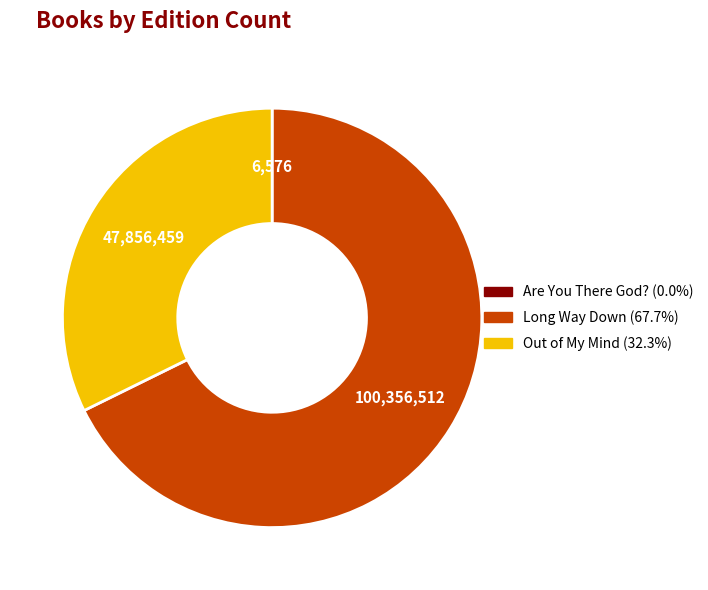

Is there any slice that represents more than half of the pie?

Yes